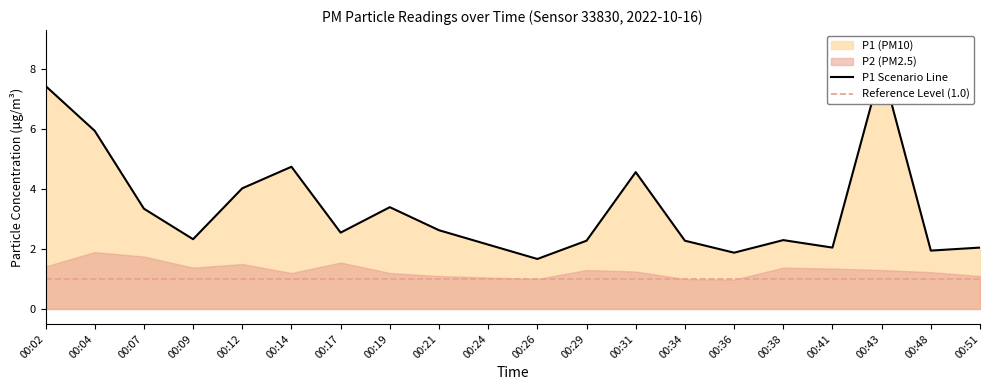

Approximately how many times larger is the value at 00:04 compared to 00:51?

2.9